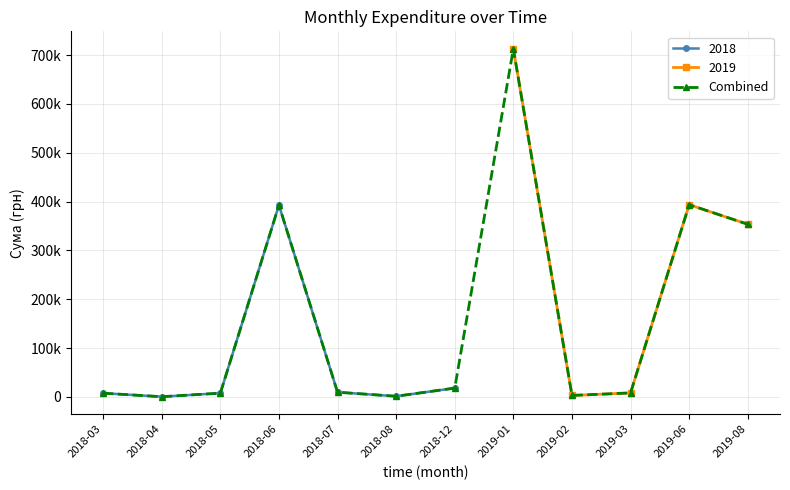

Reading left to right, what are all the values shown in this chart?

2018-03=7588.9	2018-04=416.5	2018-05=7665.8	2018-06=392831.9	2018-07=9580.0	2018-08=1320.0	2018-12=18052.0	2019-01=713149.4	2019-02=2987.6	2019-03=8137.9	2019-06=393668.0	2019-08=353604.9